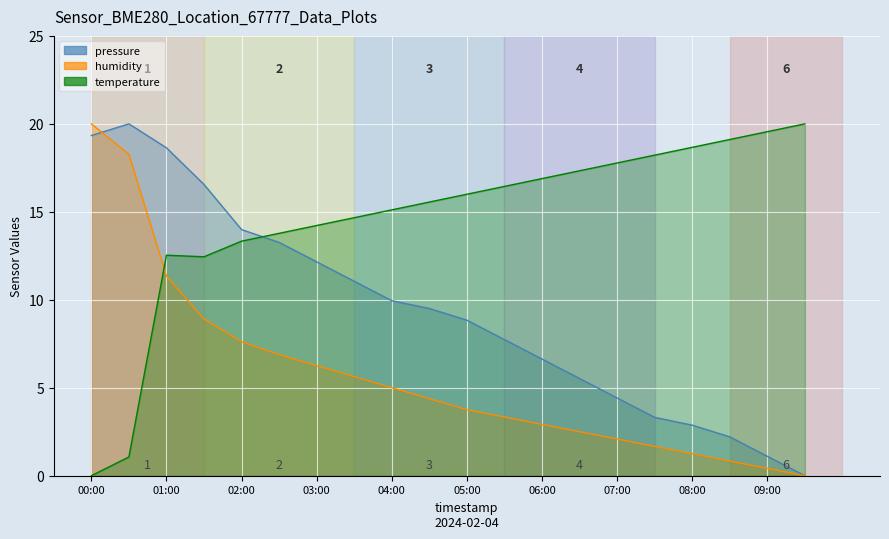

How many intersections are there between humidity and temperature?

1